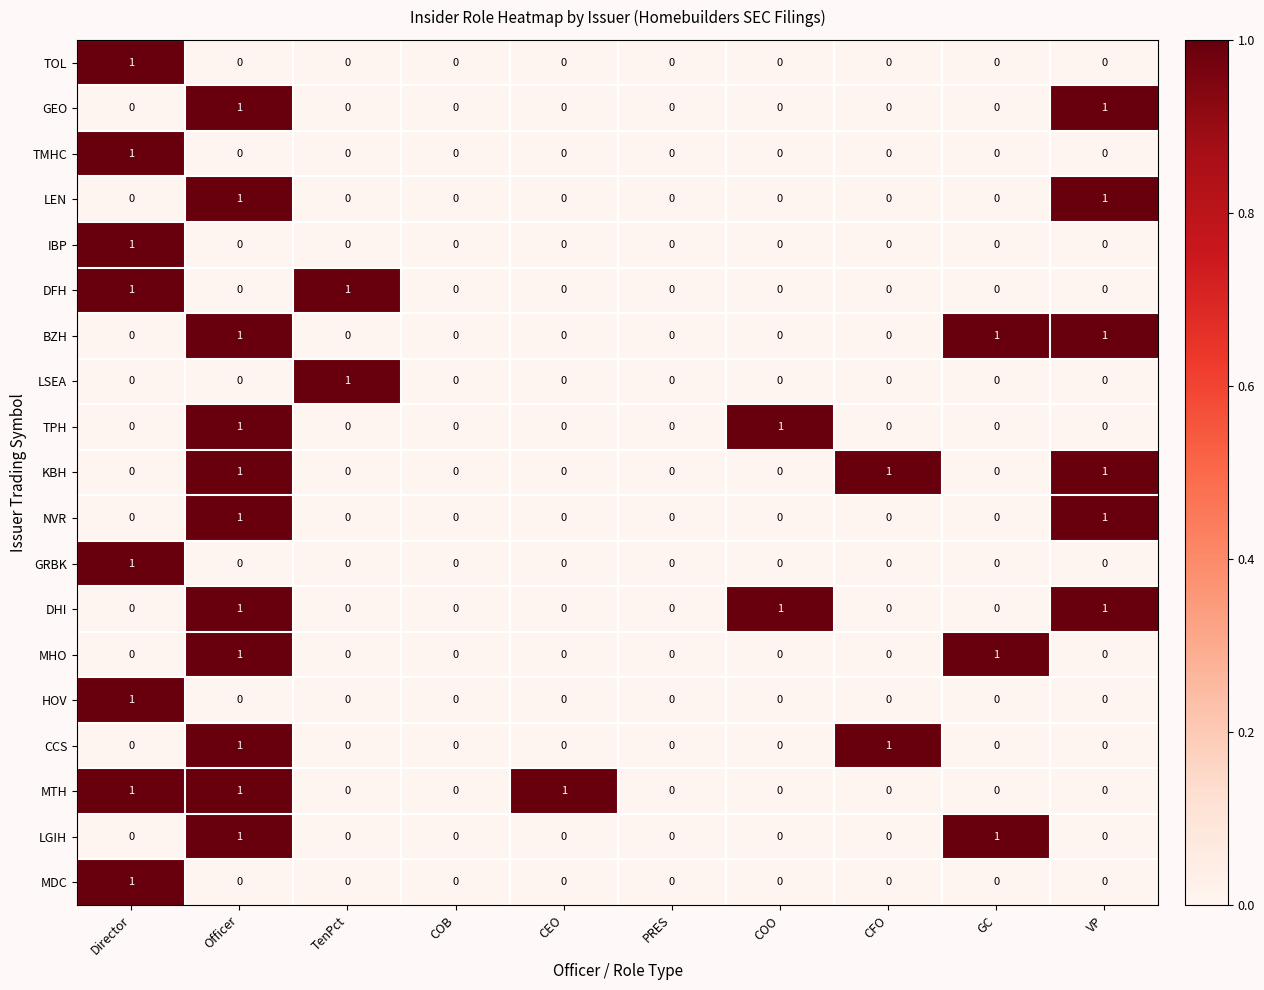

How many values in HOV are above zero?

1